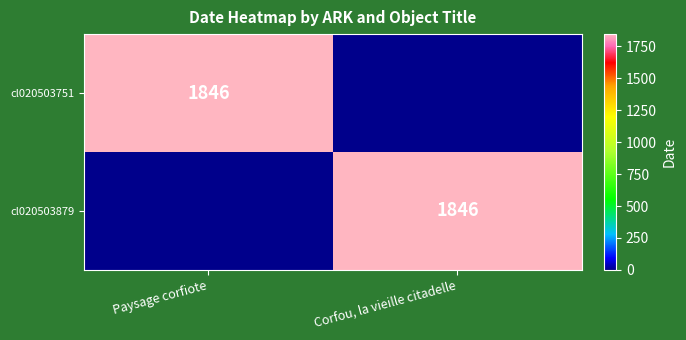

What is the total value across all series at Paysage corfiote?

1846